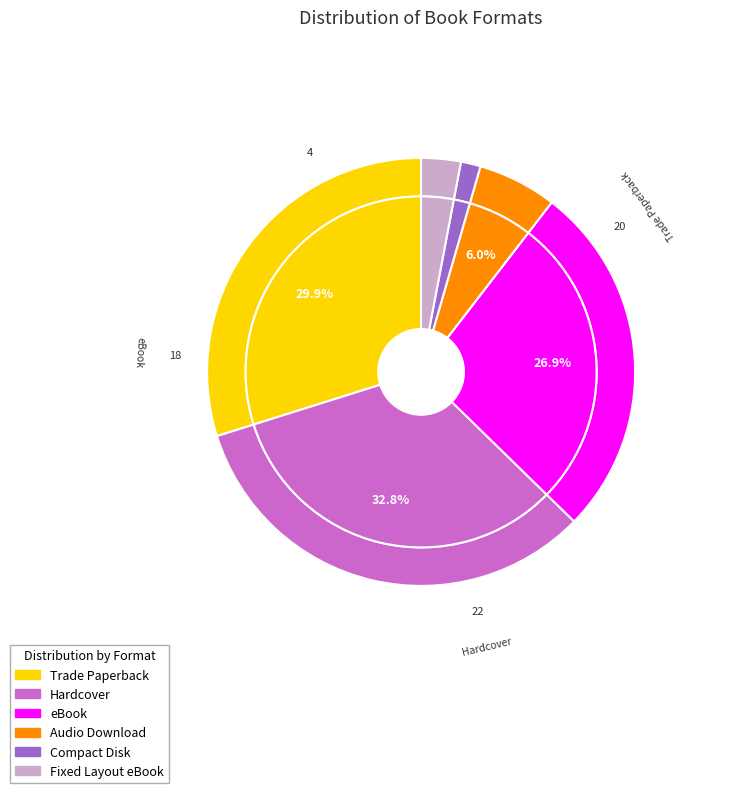

Is there any slice that represents more than half of the pie?

No